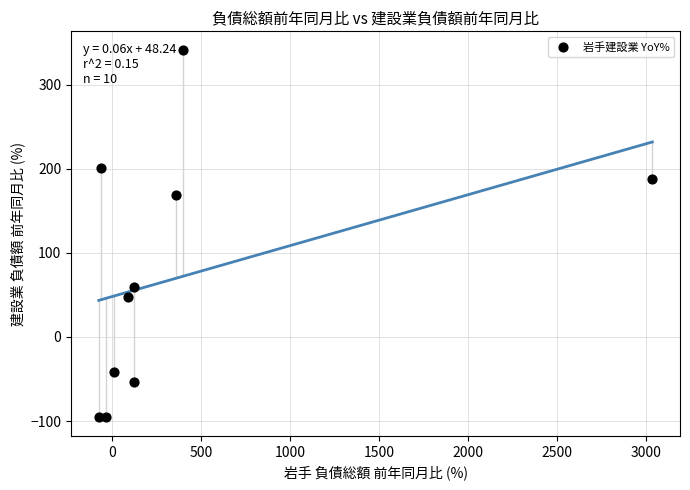

What is the range of X values (max minus min)?

3112.9